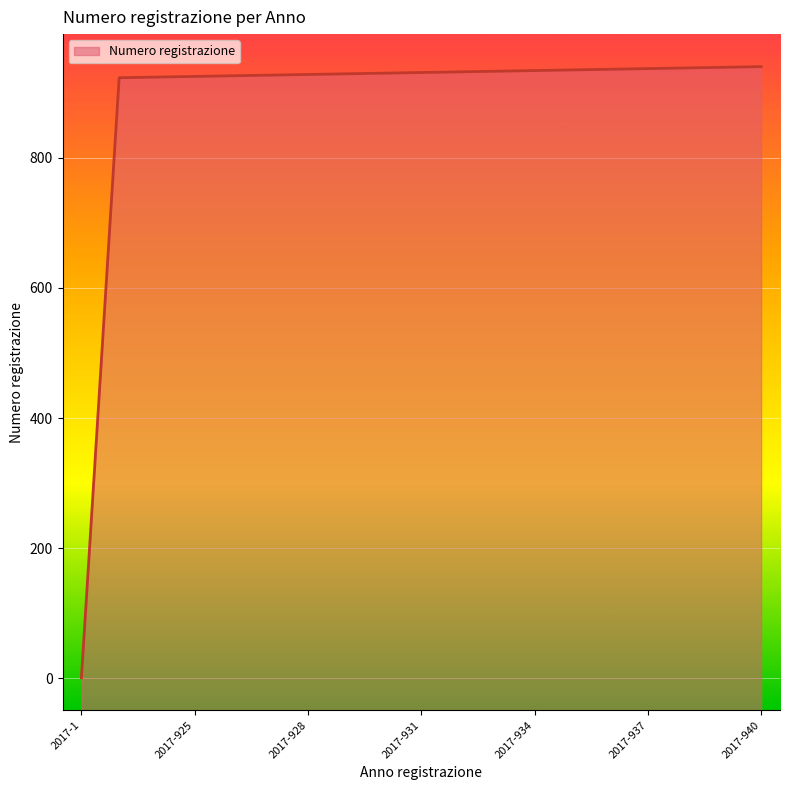

Reading left to right, what are all the values shown in this chart?

1	923	924	925	926	927	928	929	930	931	932	933	934	935	936	937	938	939	940